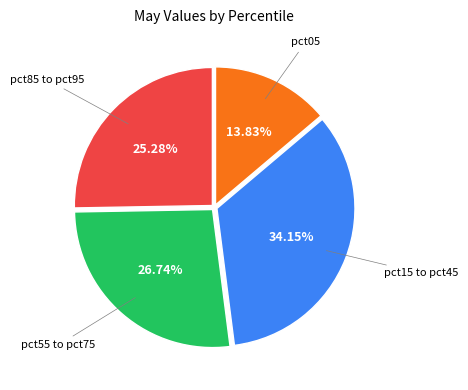

Is there a majority slice in this chart?

No